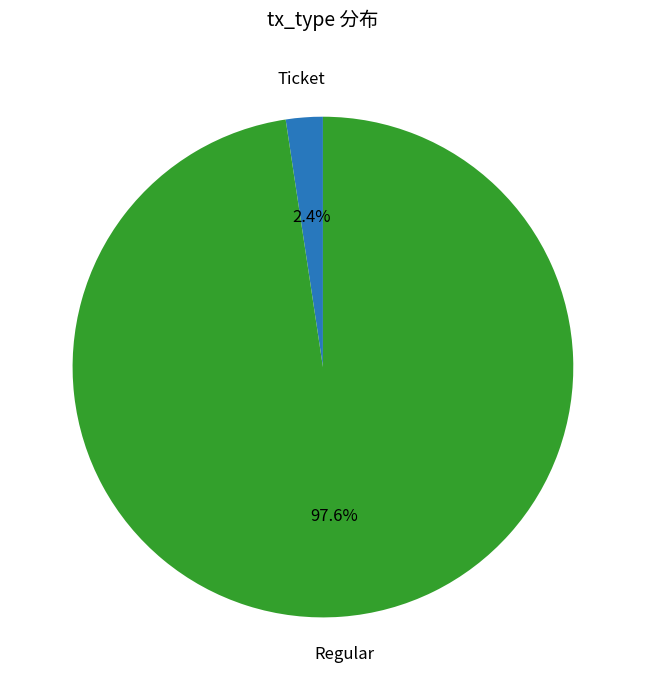

Does any single category account for the majority?

Yes